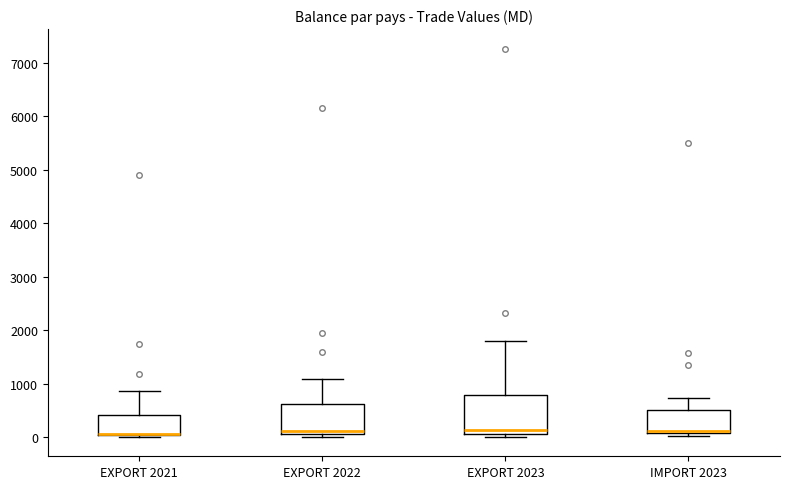

Reading left to right, read every box against the y-axis: the position of its median line, the range the box covers, and the ends of its whiskers. The values are not printed on the chart, so give them approximately, as read against the axis.

EXPORT 2021: median 100, box 0 to 400, whiskers 0 to 900
EXPORT 2022: median 100 (just above the box's lower edge), box 100 to 600, whiskers 0 to 1100
EXPORT 2023: median 100, box 0 to 800, whiskers 0 (just below the box's lower edge) to 1800
IMPORT 2023: median 100 (just above the box's lower edge), box 100 to 500, whiskers 0 to 700